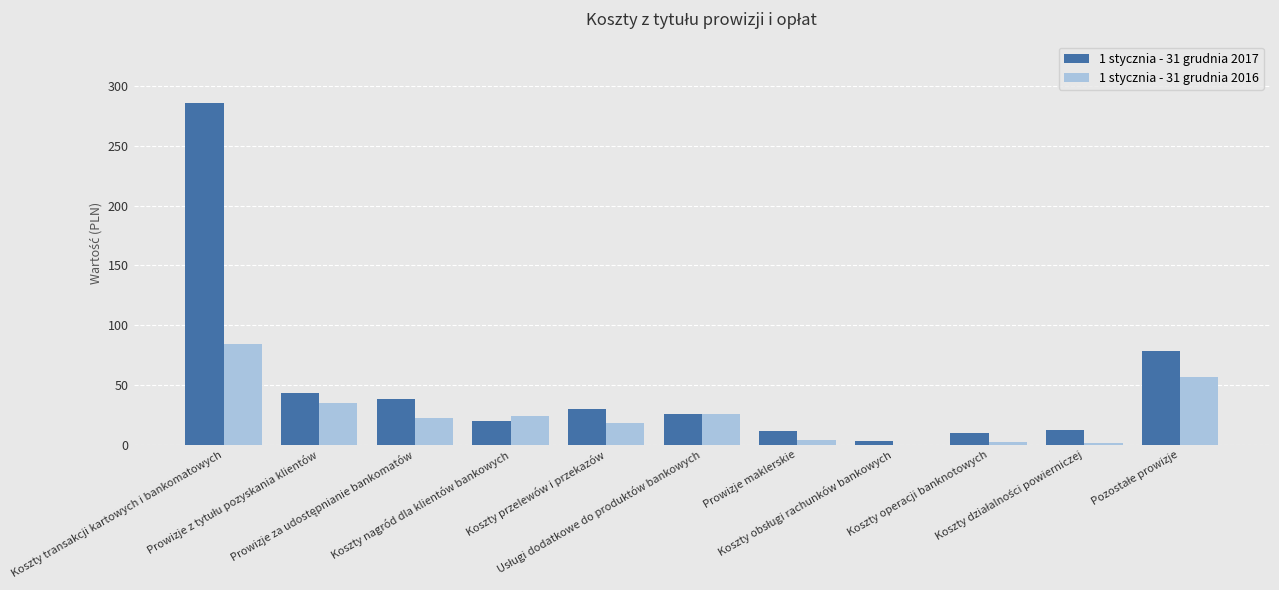

Count the number of categories in the chart.

11